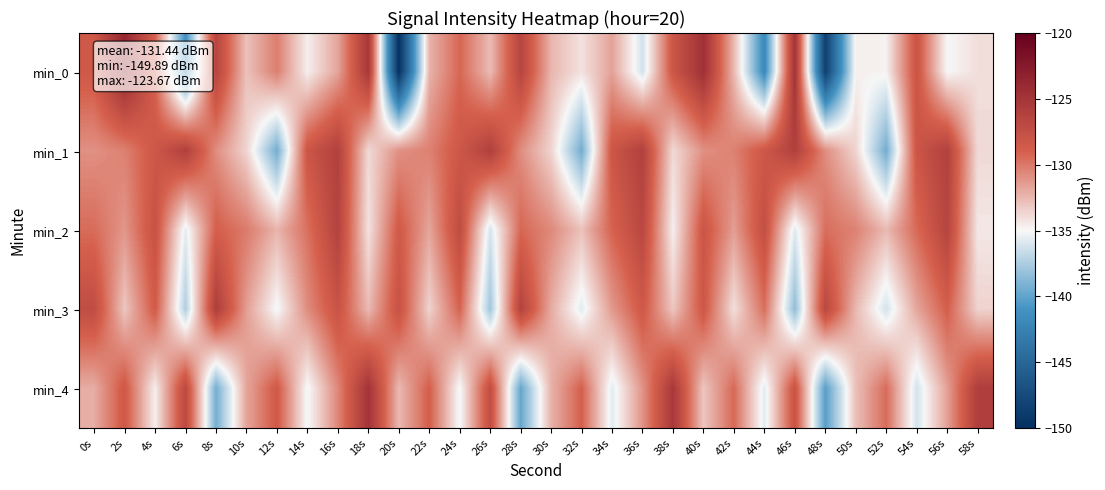

Rank the series at 12s from lowest to highest value.

min_1, min_3, min_2, min_0, min_4